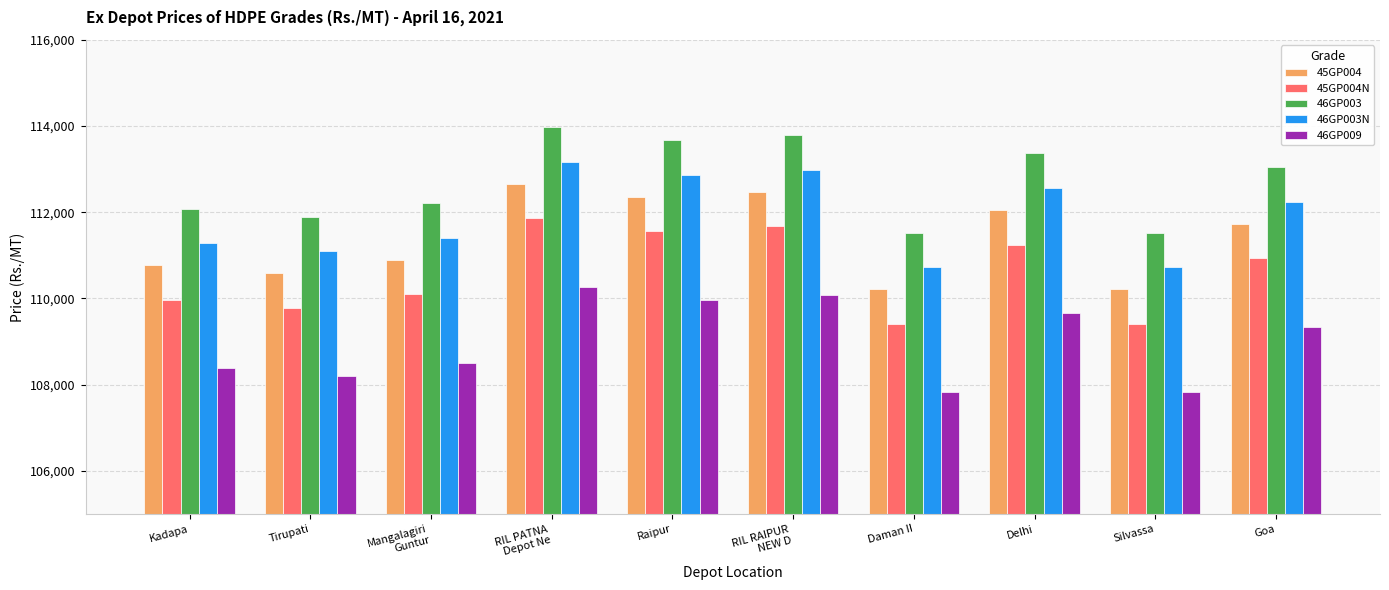

What is the difference between the highest and lowest values at Mangalagiri
Guntur?

3700